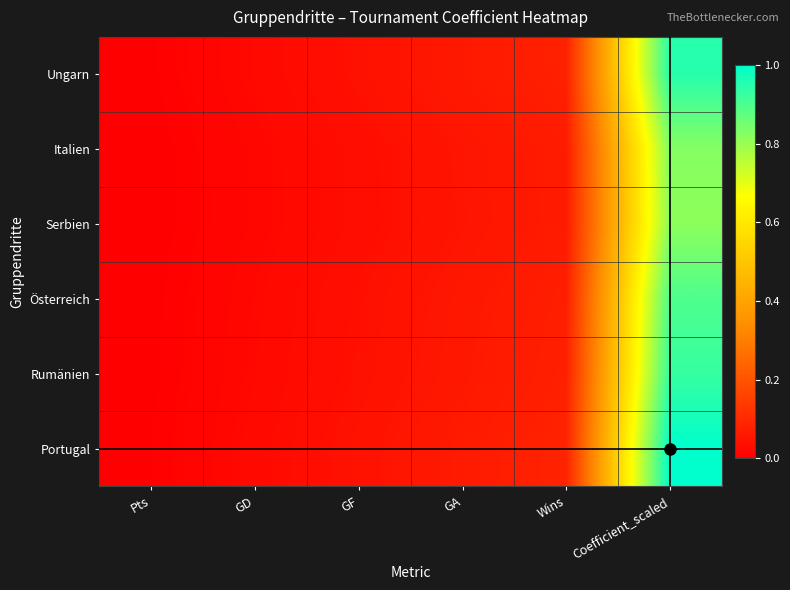

How many series are shown in this chart?

6